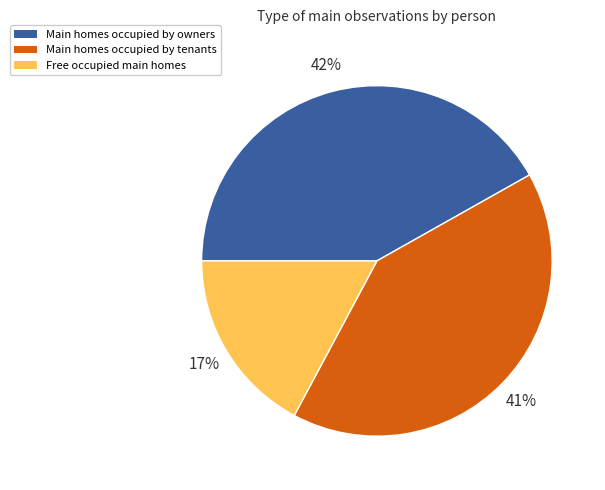

To the nearest percent, what is the difference between the largest and smallest slice percentages?

25%